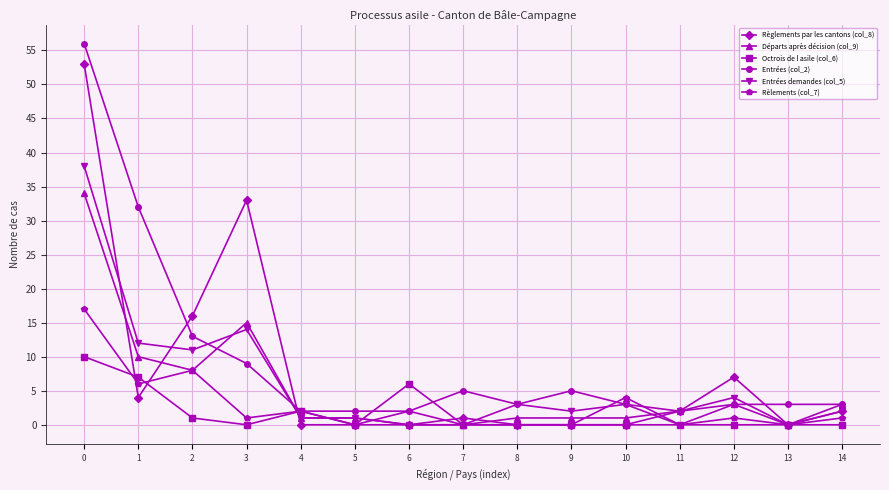

What is the difference between the second highest and second lowest values in the Rèlements (col_7) series?

8